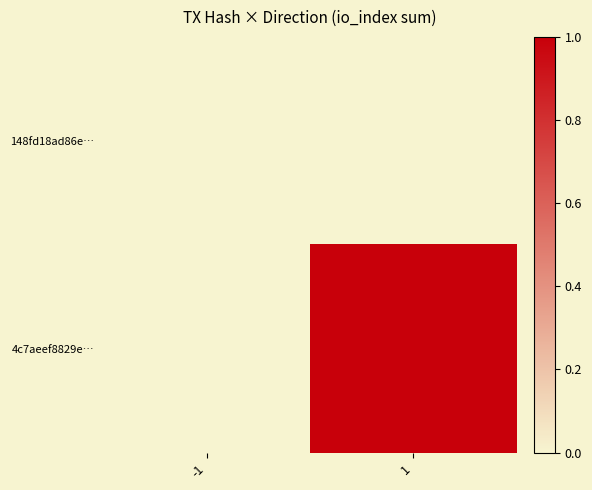

Which has a higher value, -1 or 1?

-1